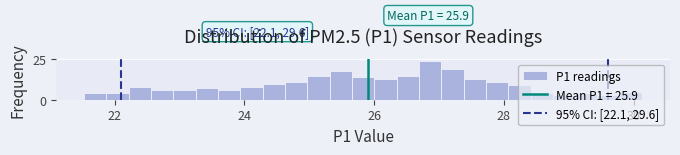

Around what value on the x-axis is the tallest bar? Give the approximate position of its centre, as read against the axis.

26.8